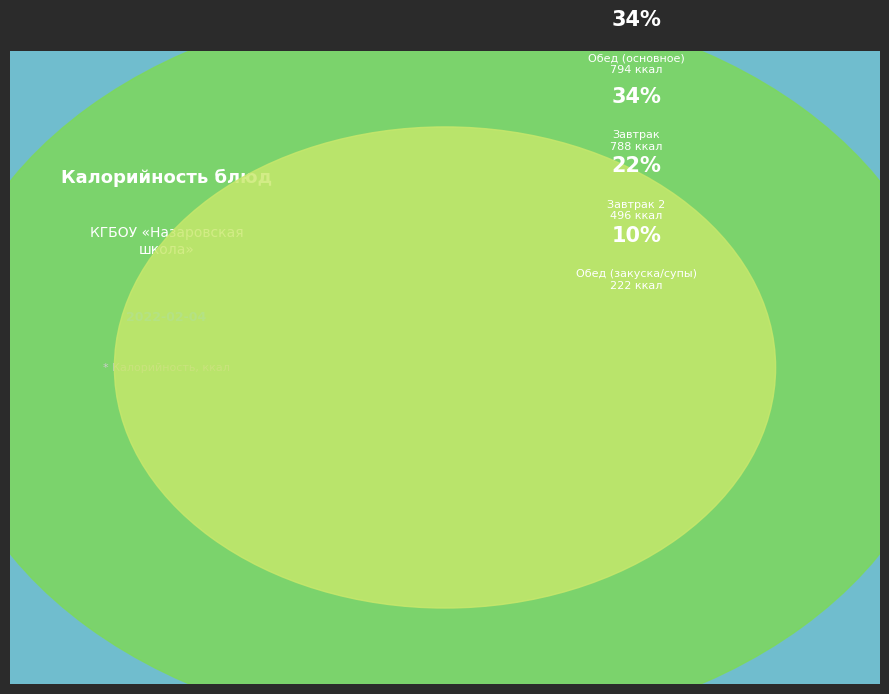

What is the change in value from Бутерброд с маслом to Хлеб ржаной (обед)?

-74.0